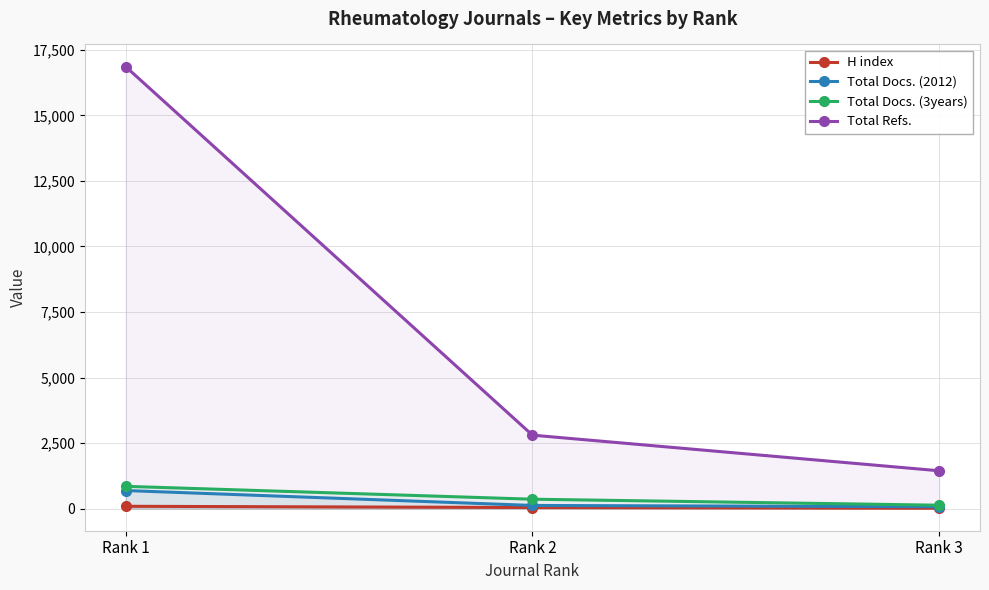

Which category has the highest value across all series?

Rank 1